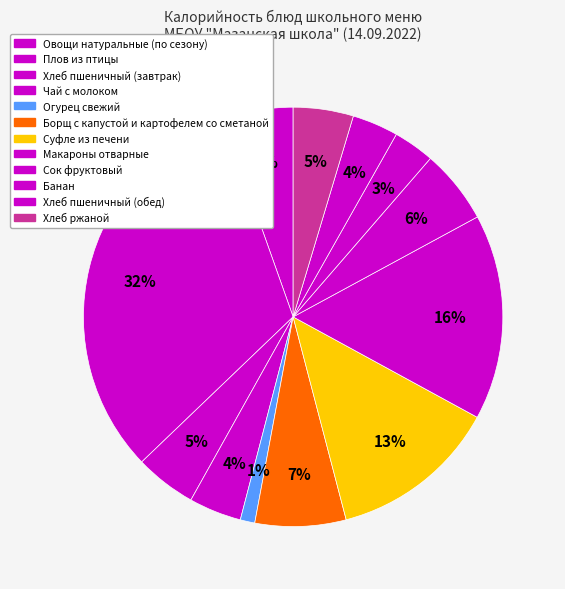

How many segments does this pie chart have?

12